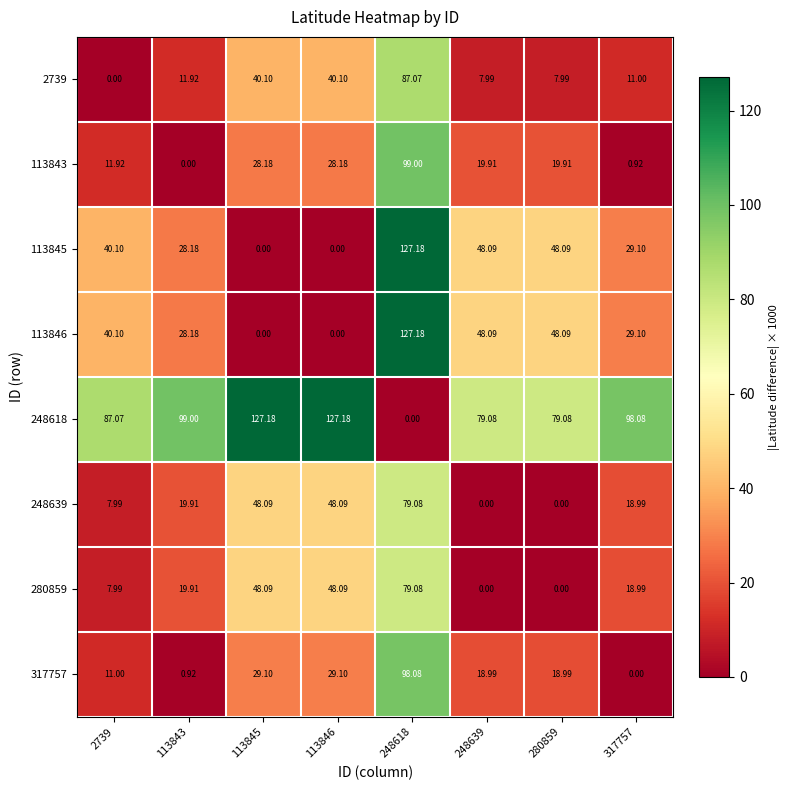

Is the value of 113843 at 248618 greater than the value of 317757 at 248618?

Yes